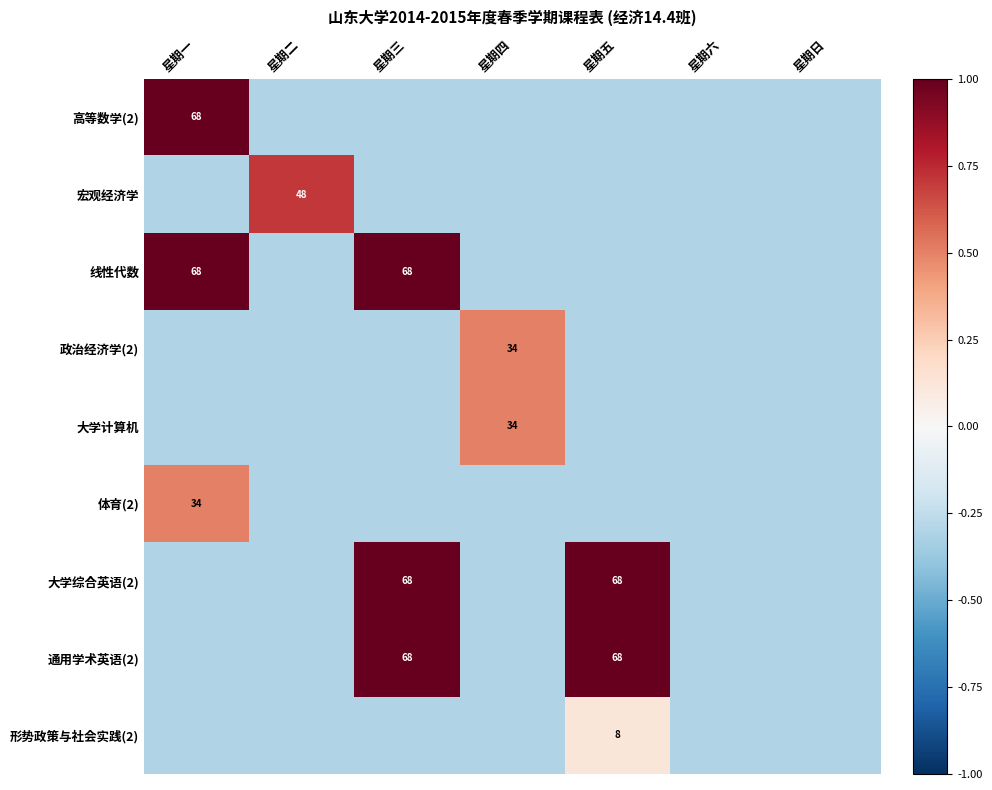

Count the number of data series in this chart.

9